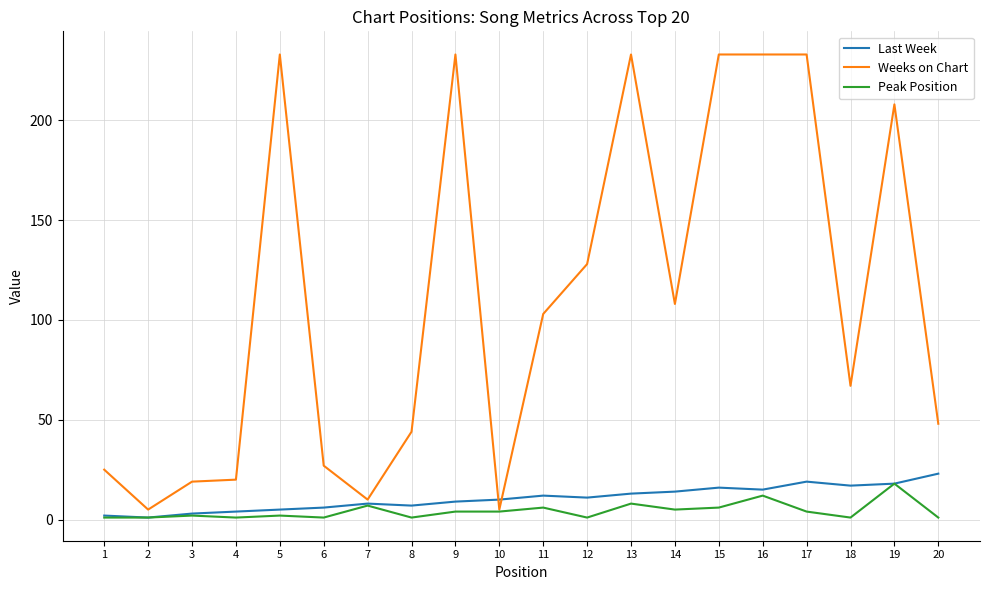

Is it true that Weeks on Chart equals 34 at 11?

False